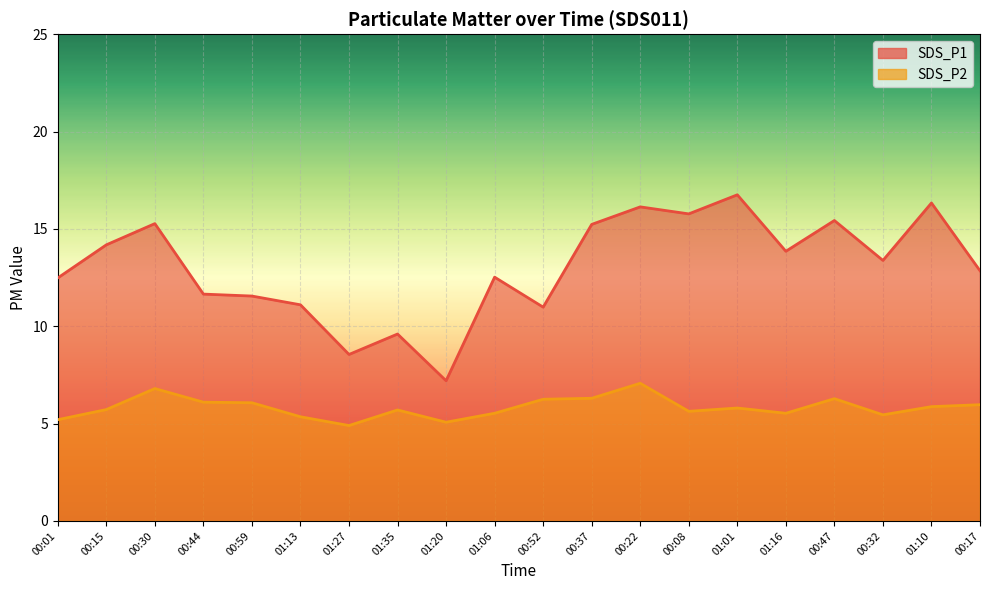

Which series changed the most between 00:15 and 00:17?

SDS_P1